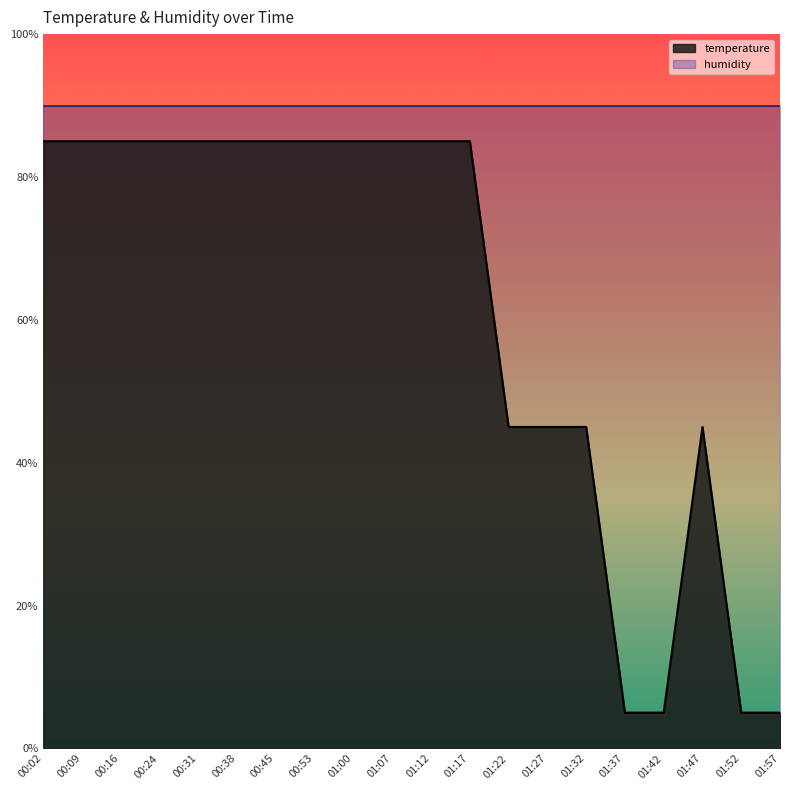

At which category does the data reach its first local peak?

01:47